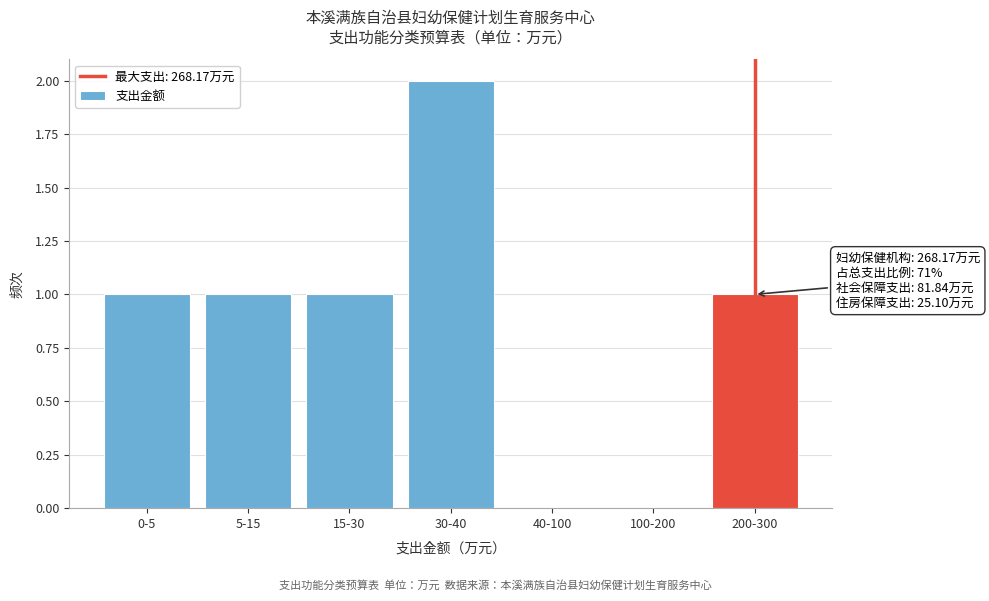

Reading left to right, extract all data points from this chart.

0-5=1	5-15=1	15-30=1	30-40=2	40-100=0	100-200=0	200-300=1